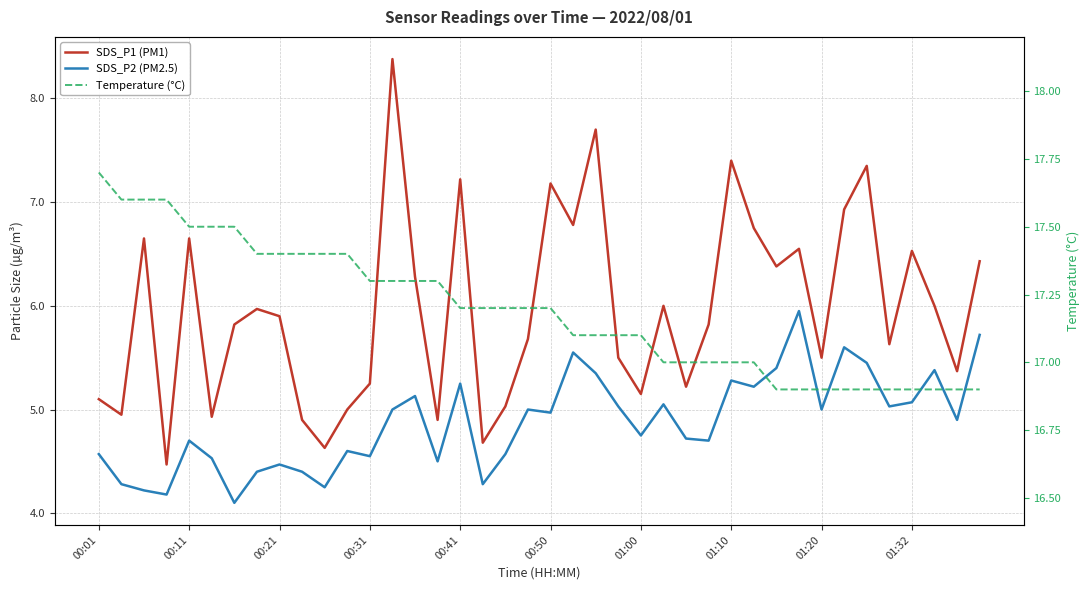

Which series has the largest total across all categories?

Temperature (°C)